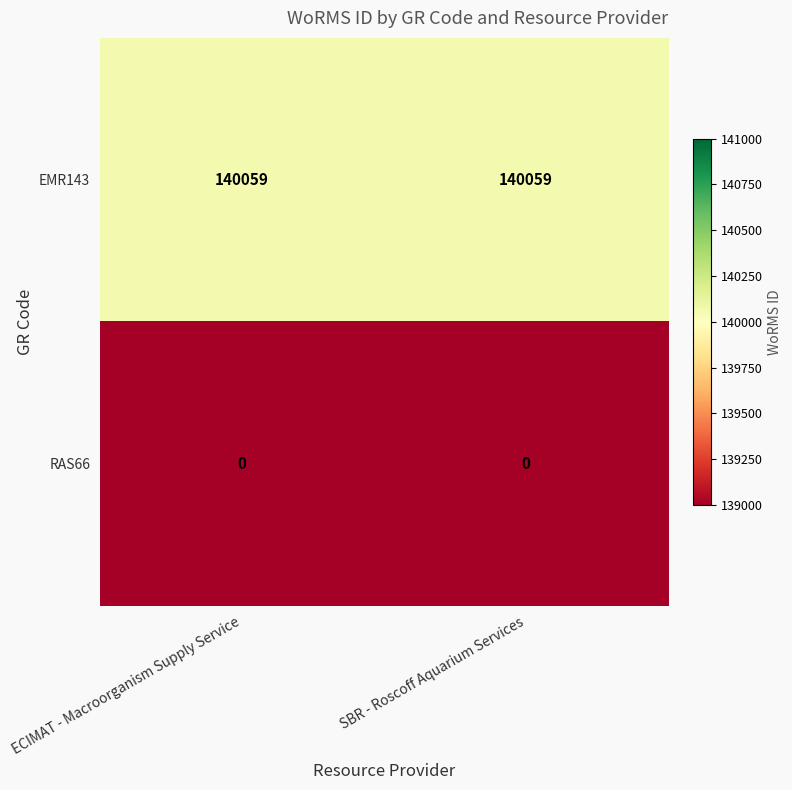

Reading left to right, what are all the values shown in this chart?

EMR143: ECIMAT - Macroorganism Supply Service=140059	SBR - Roscoff Aquarium Services=140059
RAS66: ECIMAT - Macroorganism Supply Service=0	SBR - Roscoff Aquarium Services=0